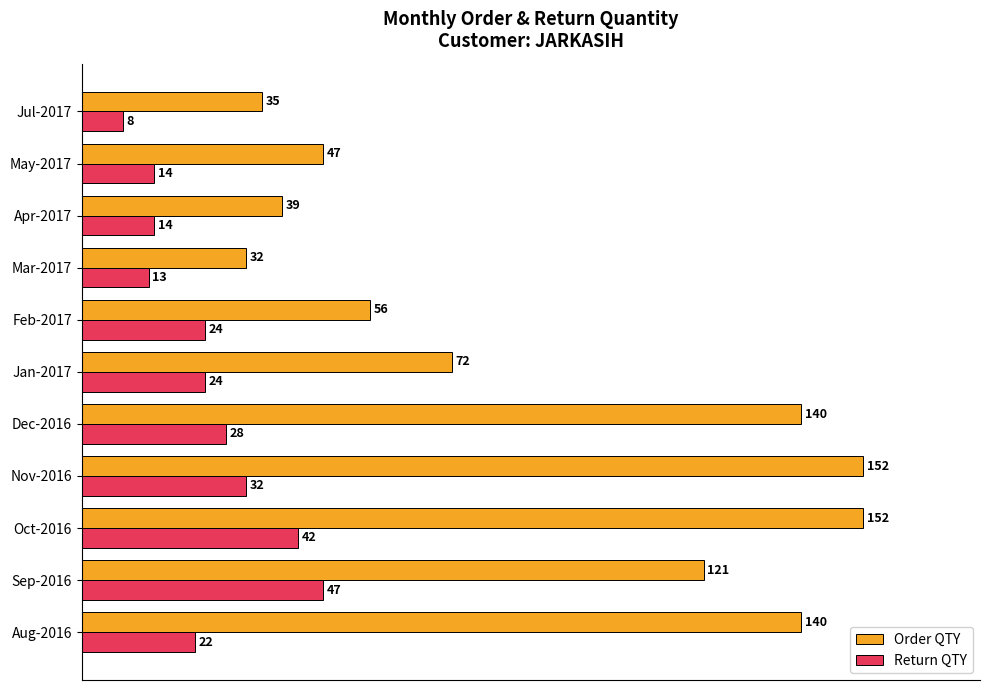

What are all the series names shown in the legend?

Order QTY, Return QTY